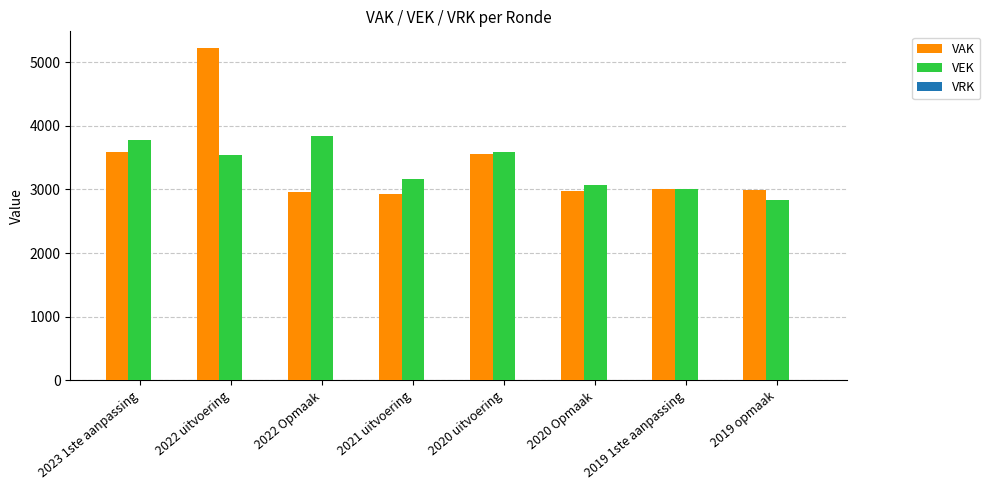

What is the sum of the VEK values at 2022 uitvoering and 2020 Opmaak?

6609